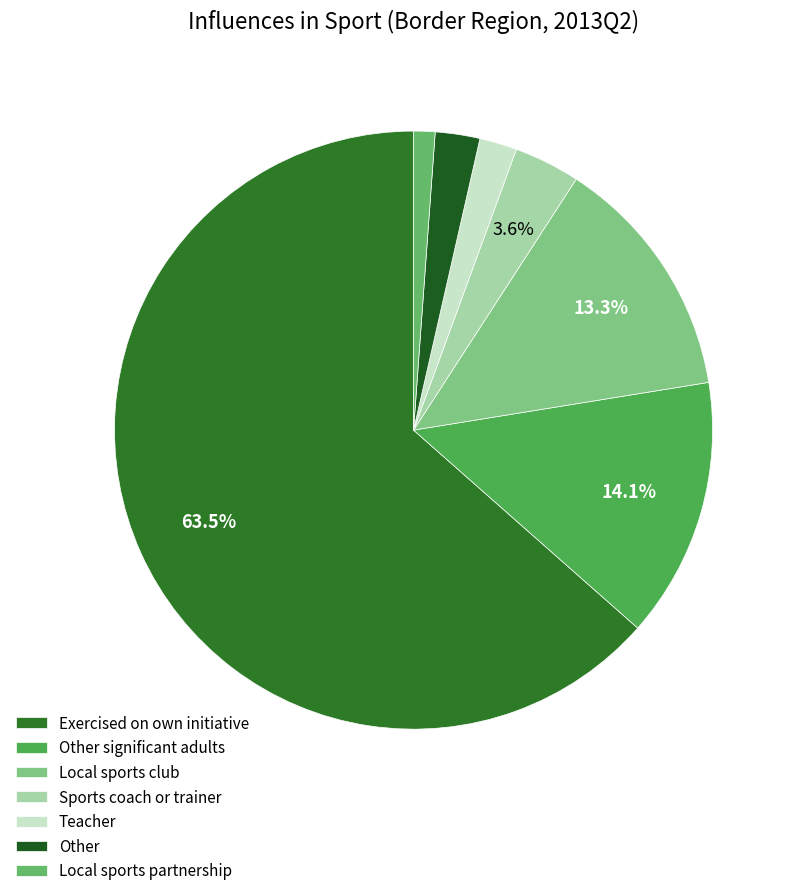

Rank the categories by value from highest to lowest.

Exercised on own initiative, Other significant adults, Local sports club, Sports coach or trainer, Other, Teacher, Local sports partnership